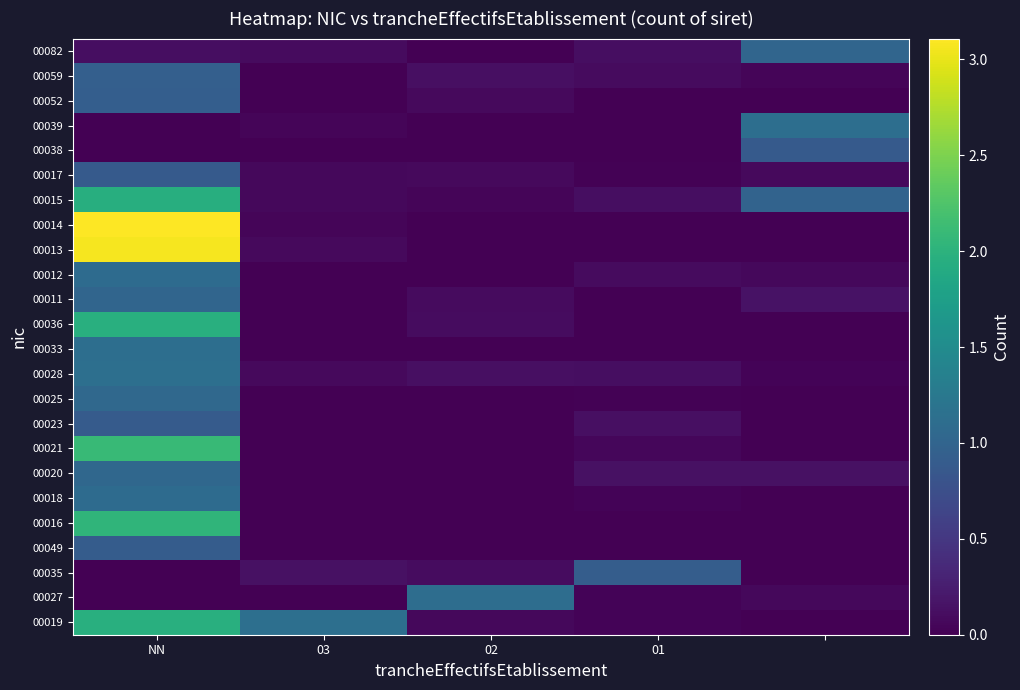

Count the number of categories in the chart.

5